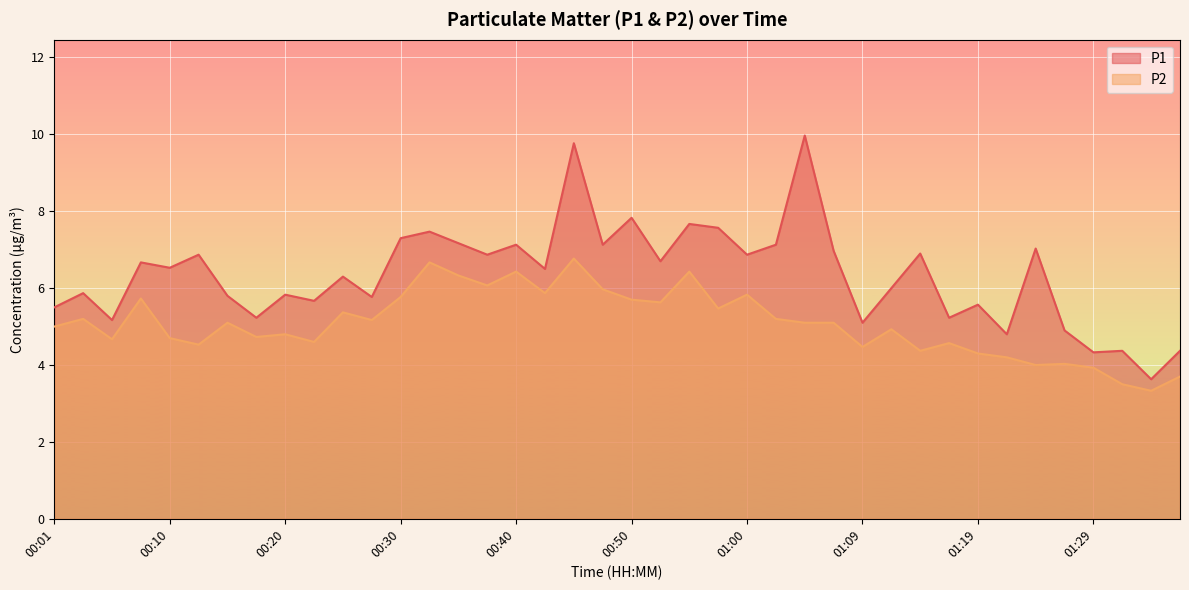

Which has a higher value, 00:57 or 01:17?

00:57